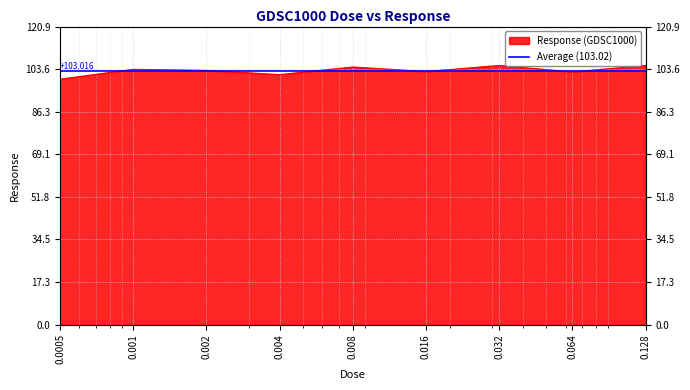

At which label does the data first exceed 103?

0.001